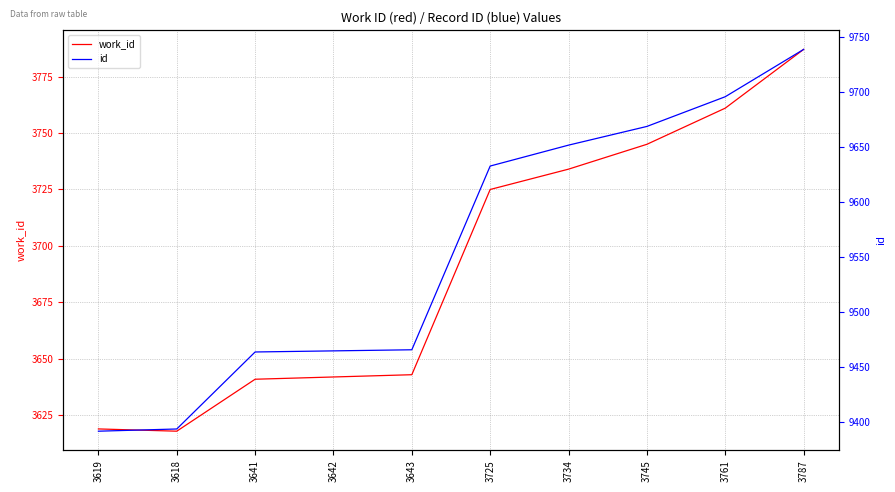

At which label is id closest to 9565?

3725